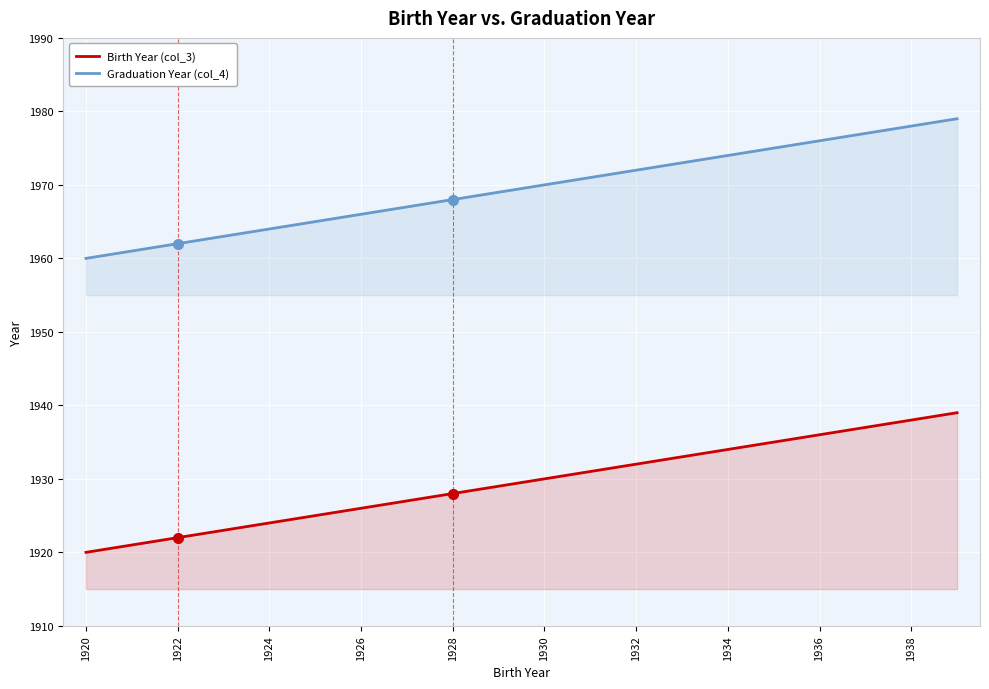

The Birth Year (col_3) series shows 3102 at 1930. True or false?

False